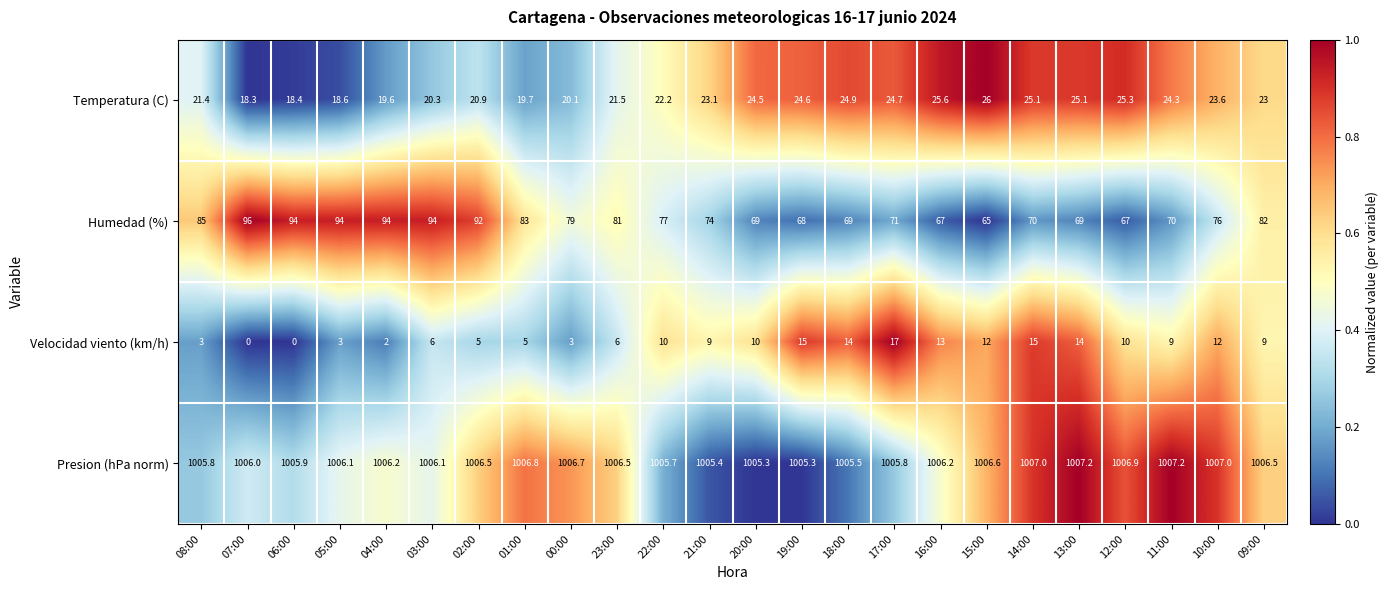

The value of Velocidad viento (km/h) at 22:00 is 13.5. True or false?

False